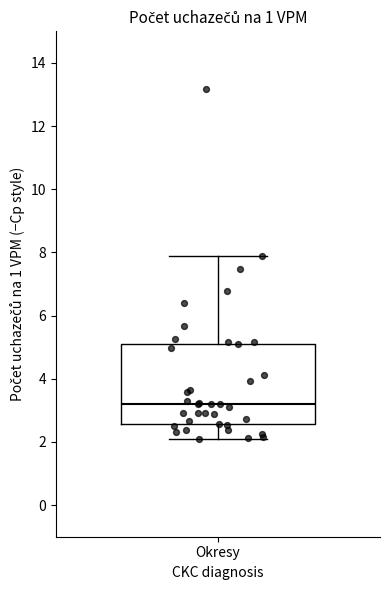

Transcribe this box plot: give where the median line is, the range the box spans, and where the two whiskers end, as read against the y-axis. The values are not printed on the chart, so give them approximately, as read against the axis.

median 3.2, box 2.6 to 5.2, whiskers 2.0 to 7.8